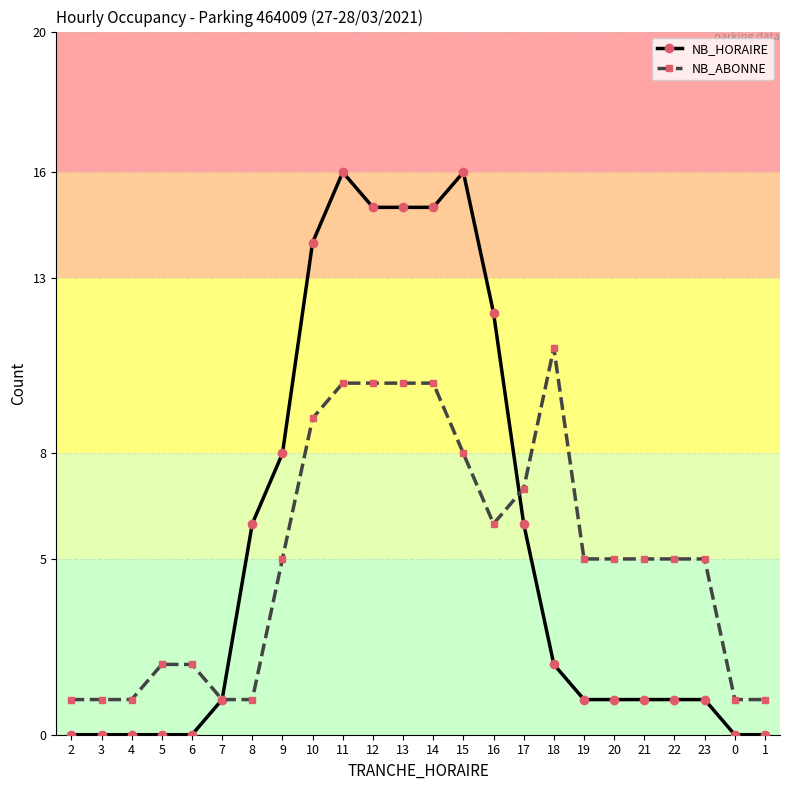

Reading left to right, what are all the values shown in this chart?

NB_HORAIRE: 0	0	0	0	0	1	6	8	14	16	15	15	15	16	12	6	2	1	1	1	1	1	0	0
NB_ABONNE: 1	1	1	2	2	1	1	5	9	10	10	10	10	8	6	7	11	5	5	5	5	5	1	1